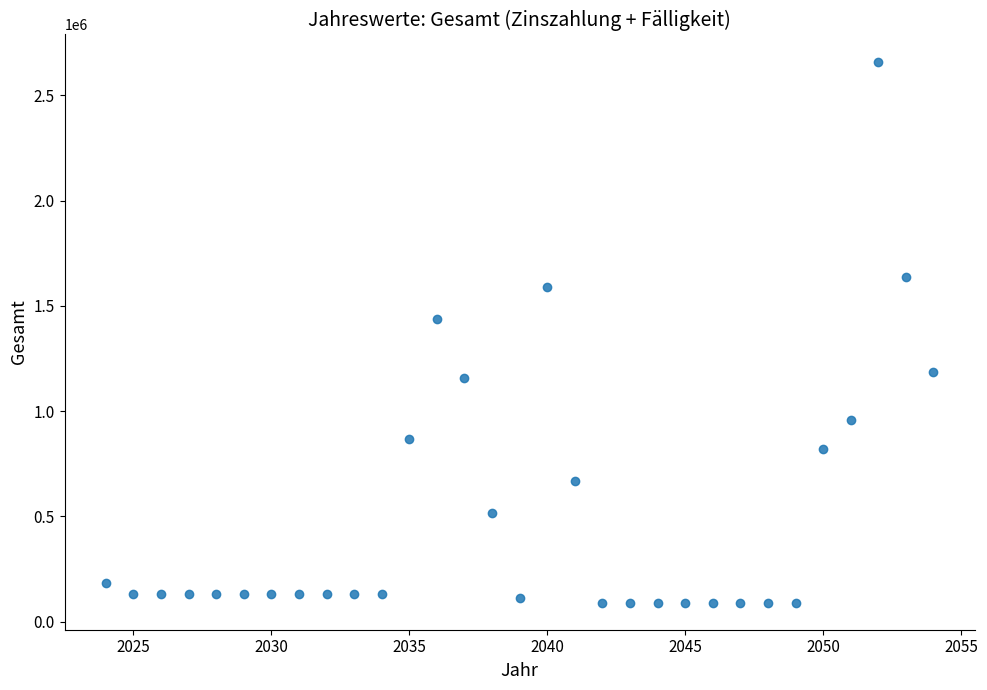

What is the range of Y values (max minus min)?

2570769.5